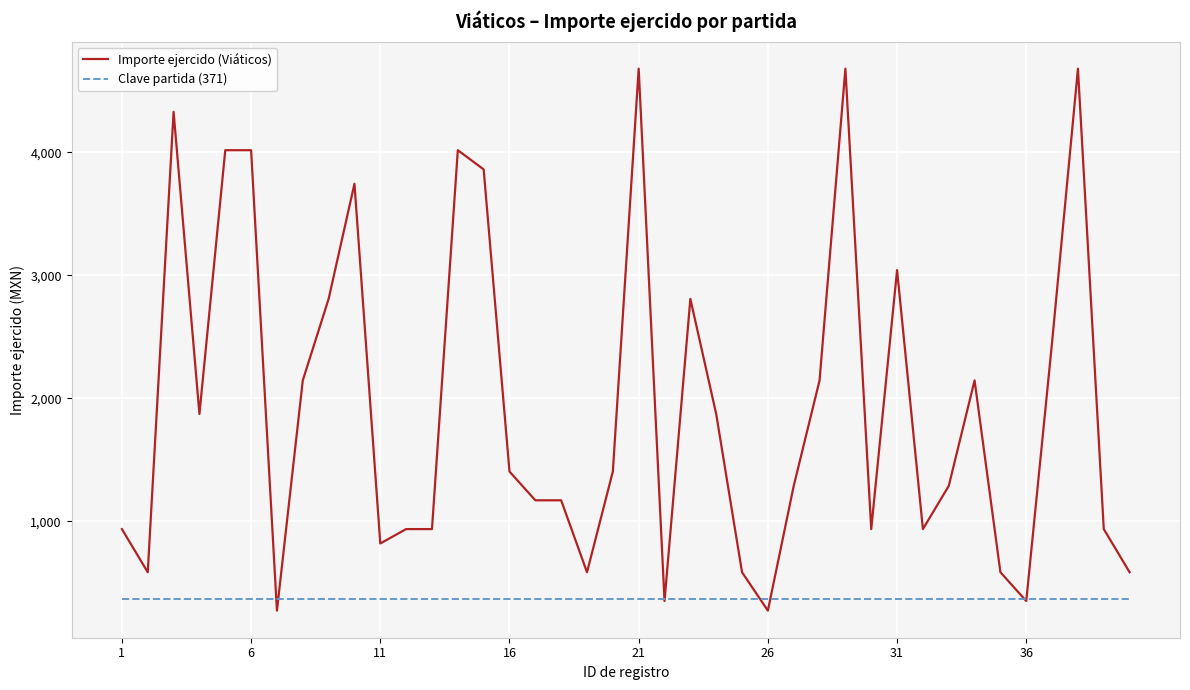

What is the smallest value displayed?

273